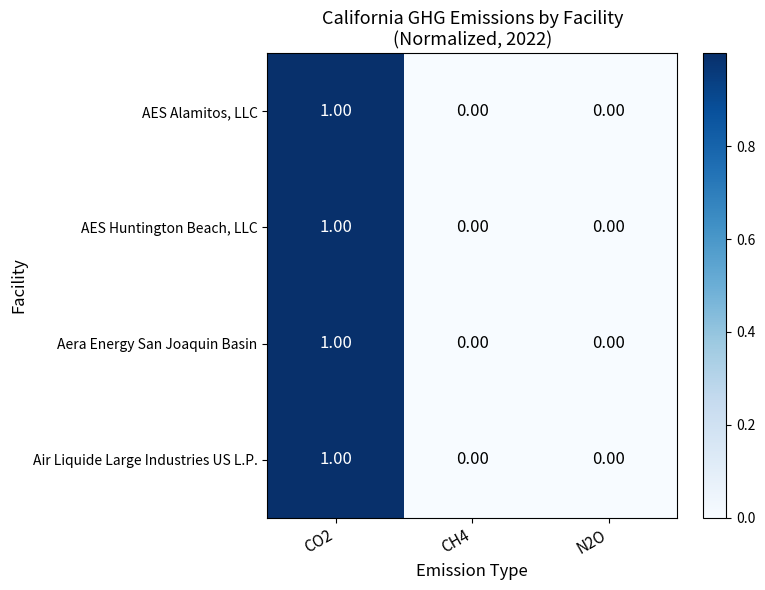

Is the value of Air Liquide Large Industries US L.P. at CO2 greater than the value of Aera Energy San Joaquin Basin at CH4?

Yes